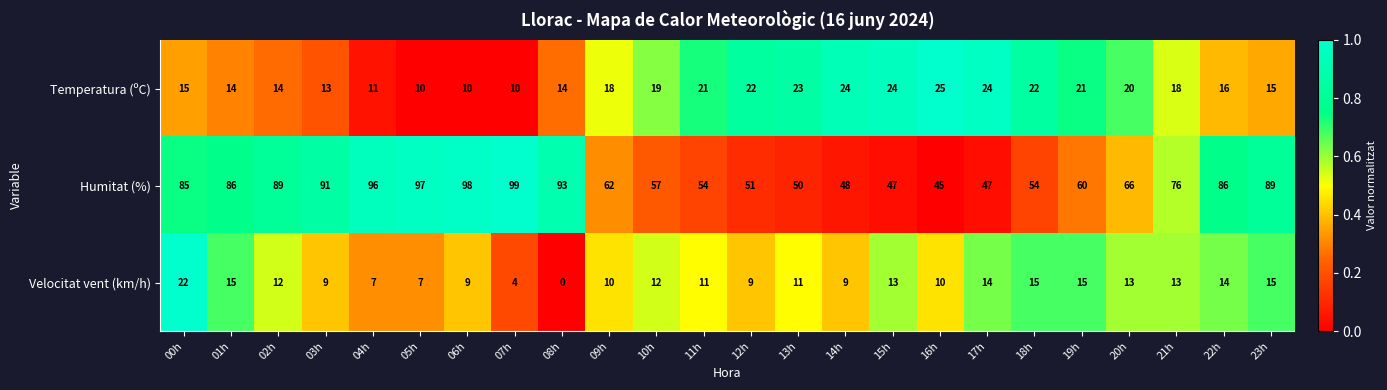

List the series in order of their peak value, highest first.

Humitat (%), Temperatura (ºC), Velocitat vent (km/h)